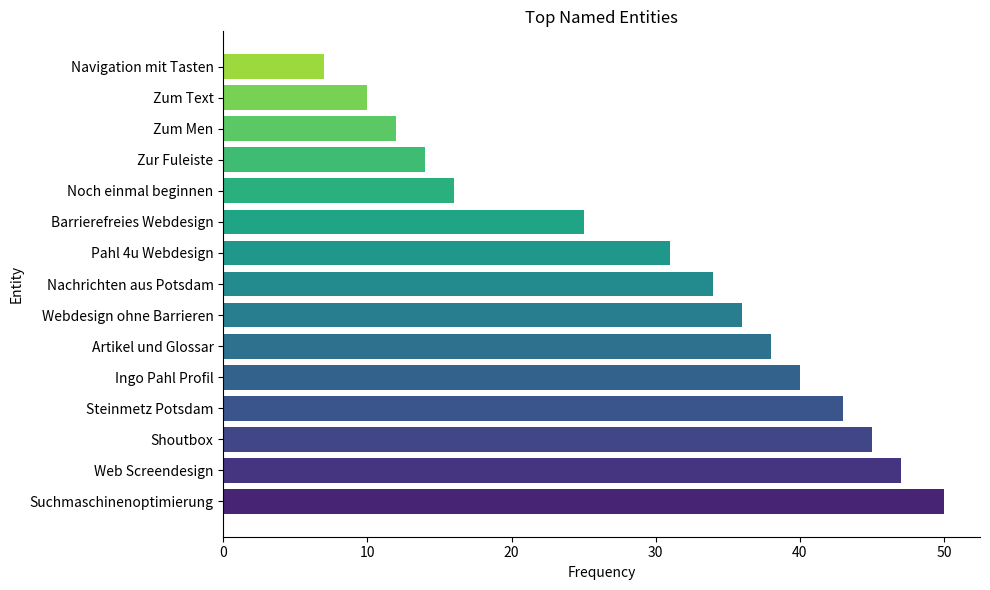

Which category has the highest value across all series?

Suchmaschinenoptimierung